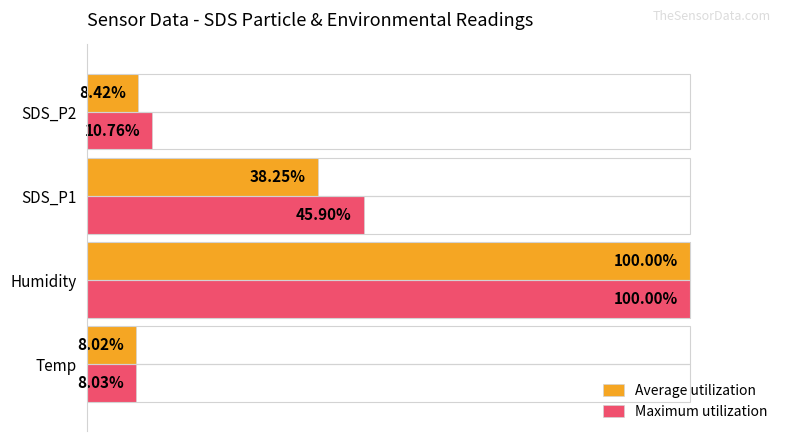

Between Humidity and SDS_P2, which series saw the biggest shift?

Average utilization